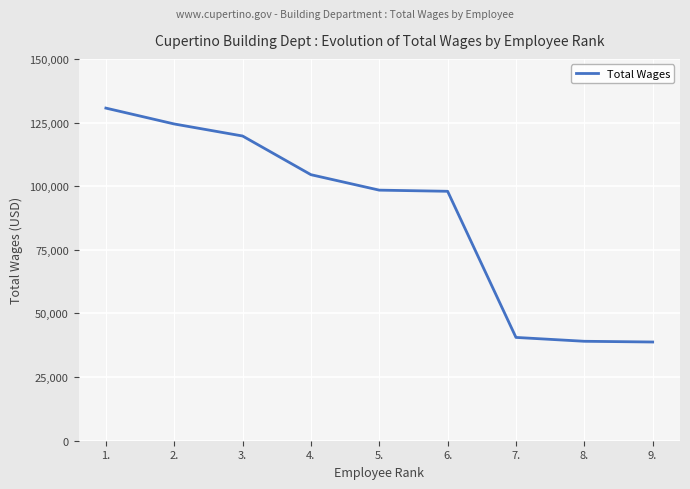

Is it true that the value at 3. is 201810?

False